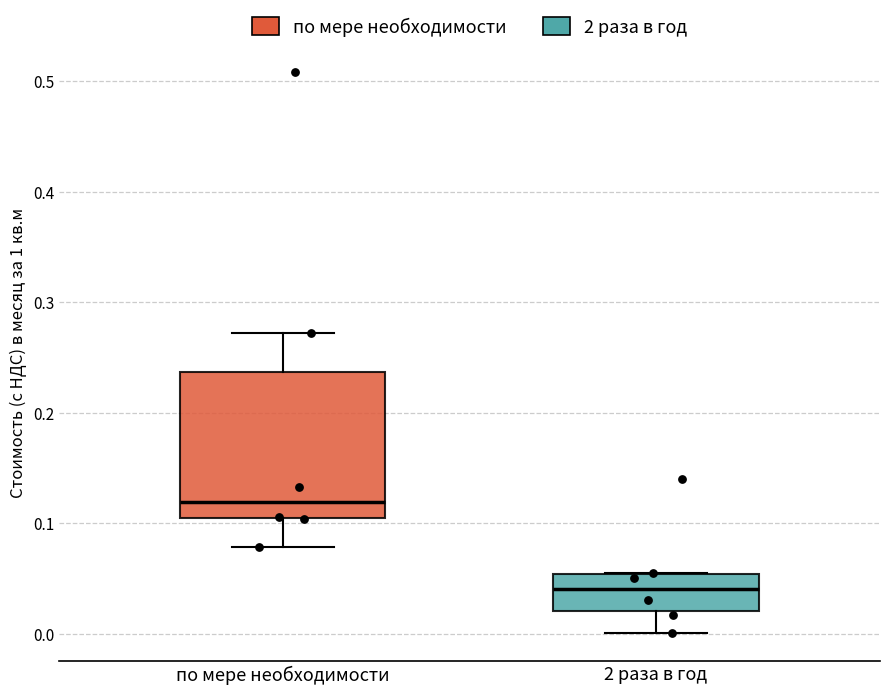

Reading left to right, transcribe this box plot: for each box, give where its median line is, the range the box spans, and where its two whiskers end, as read against the y-axis. The values are not printed on the chart, so give them approximately, as read against the axis.

по мере необходимости: median 0.12, box 0.10 to 0.24, whiskers 0.08 to 0.27
2 раза в год: median 0.04, box 0.02 to 0.05, whiskers 0.00 to 0.06